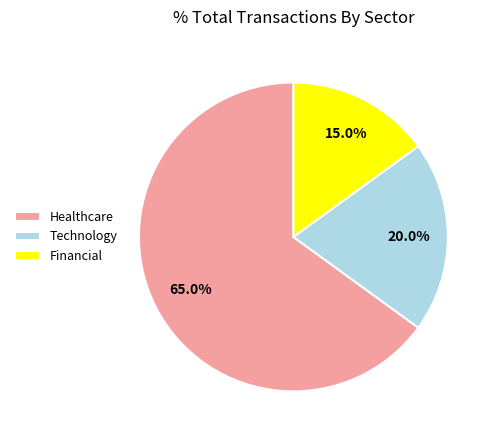

What portion of the pie excludes Financial?

85.0%